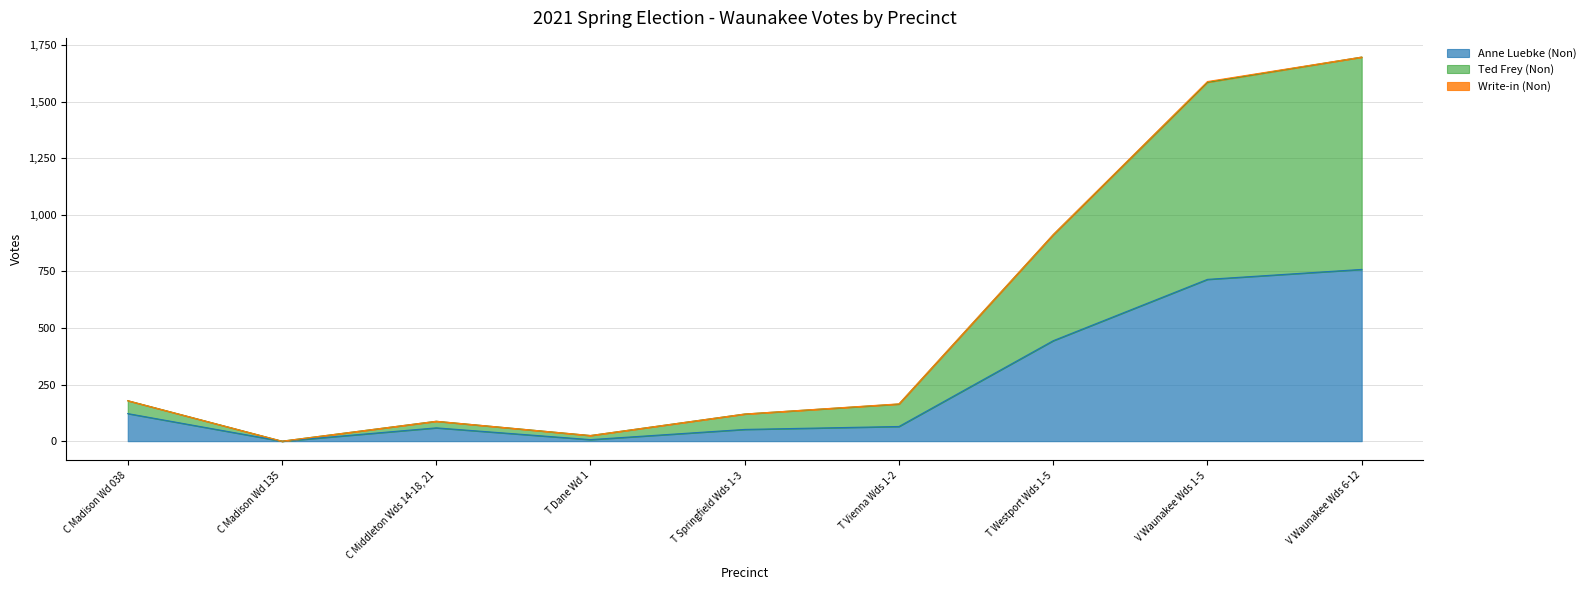

What is the difference between the maximum and second lowest values in the Anne Luebke (Non) series?

752